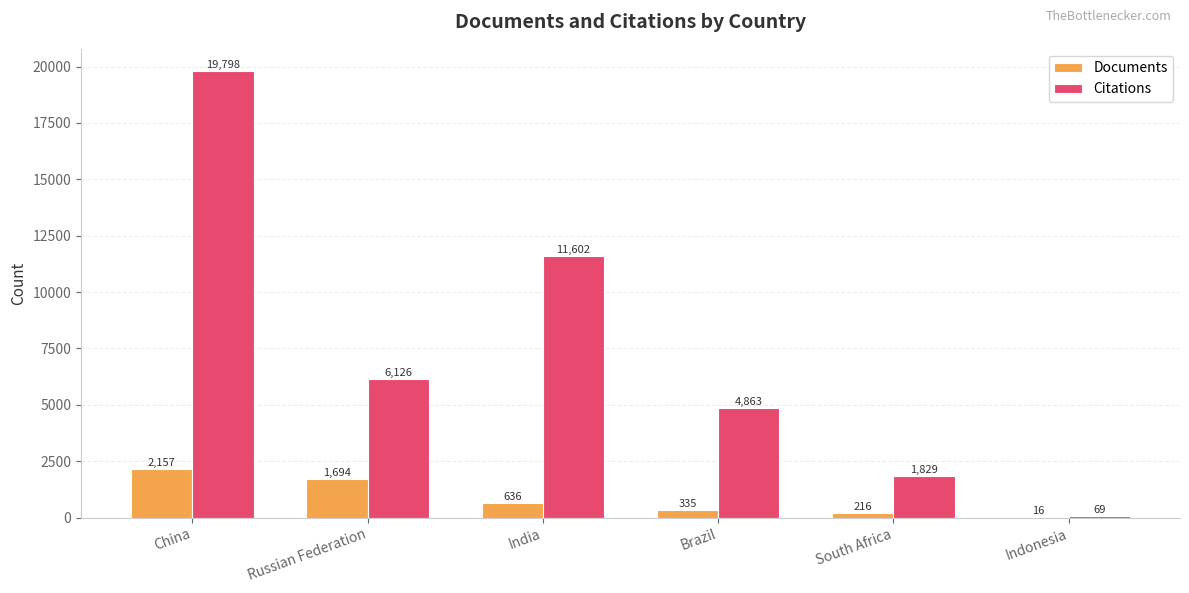

At which label does Citations first exceed 6126?

China